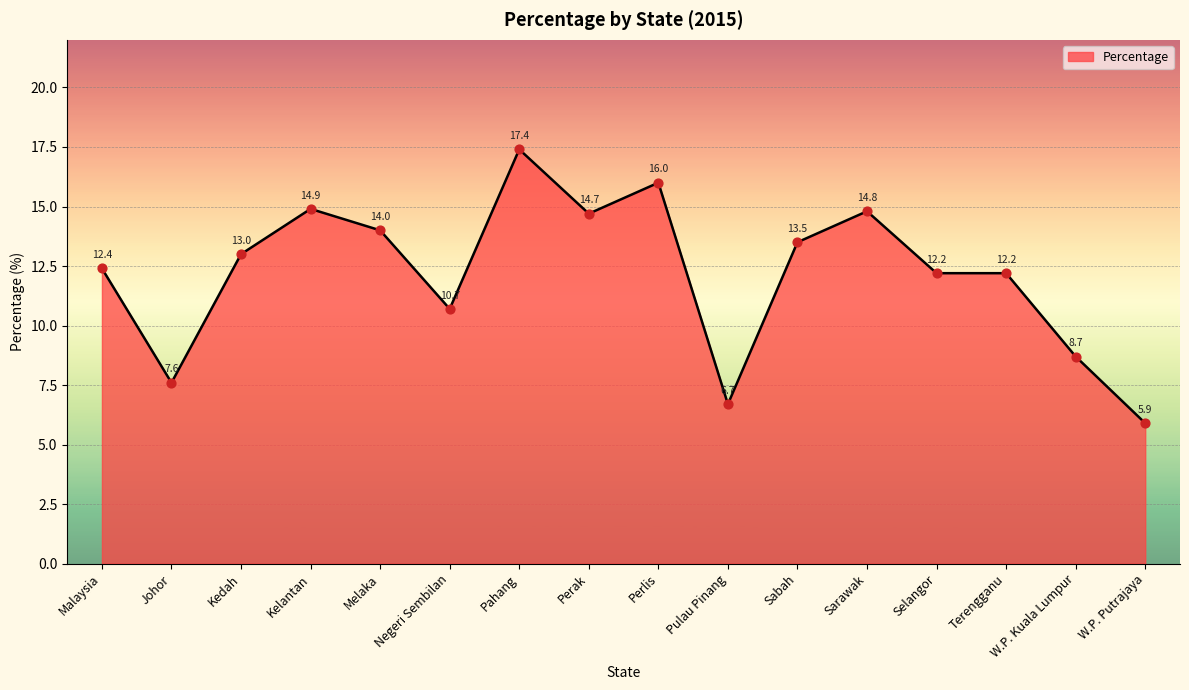

Between Melaka and Pulau Pinang, which is larger?

Melaka